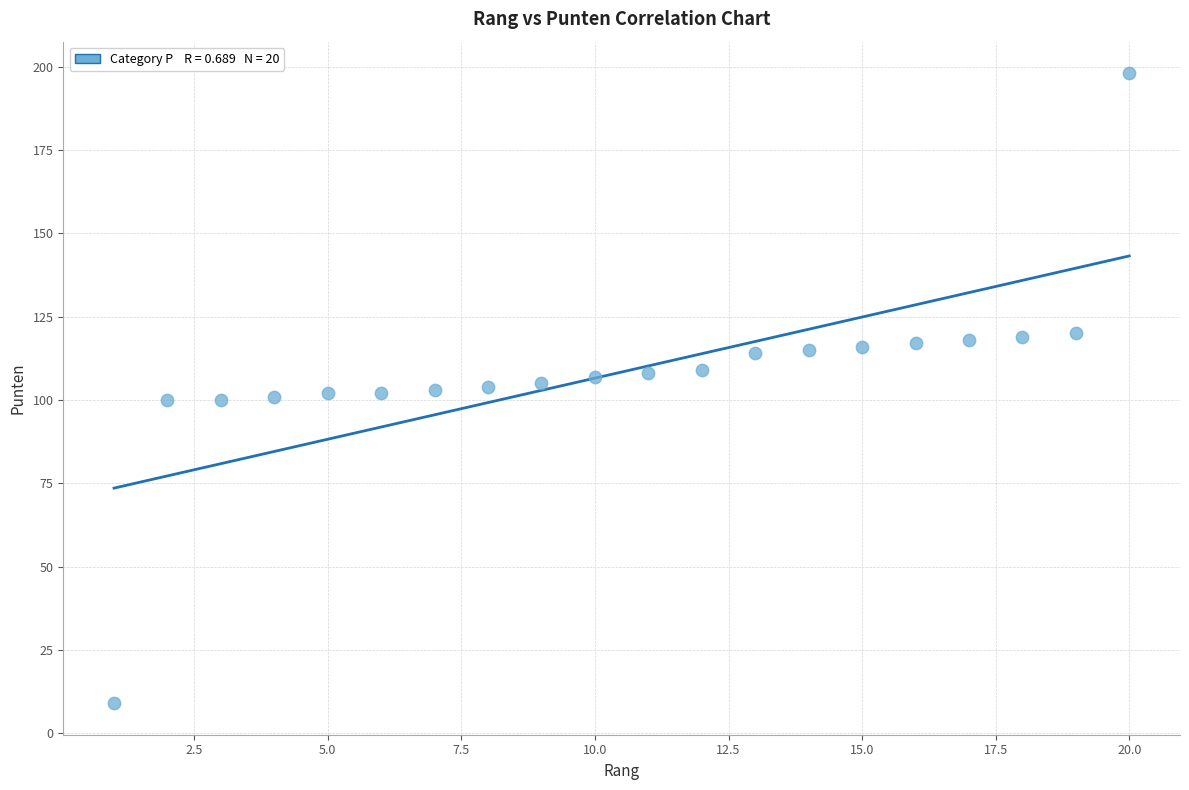

What is the range of X values (max minus min)?

19